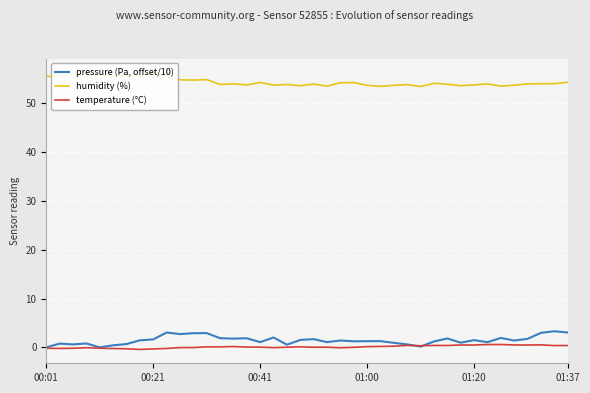

How many data points in pressure (Pa, offset/10) are less than 1?

12